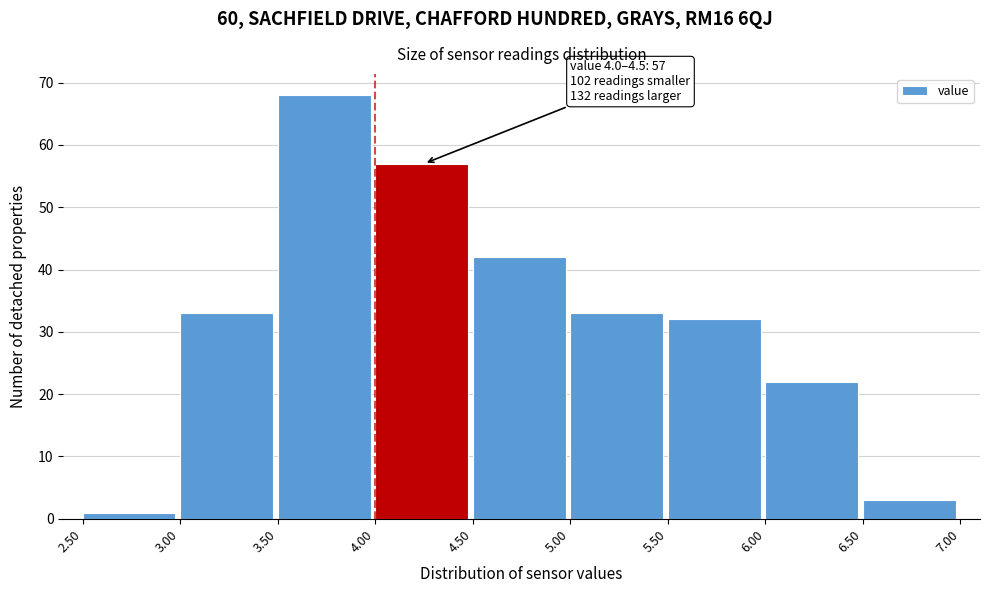

Over which range of the x-axis is the bar tallest?

3.50 to 4.00